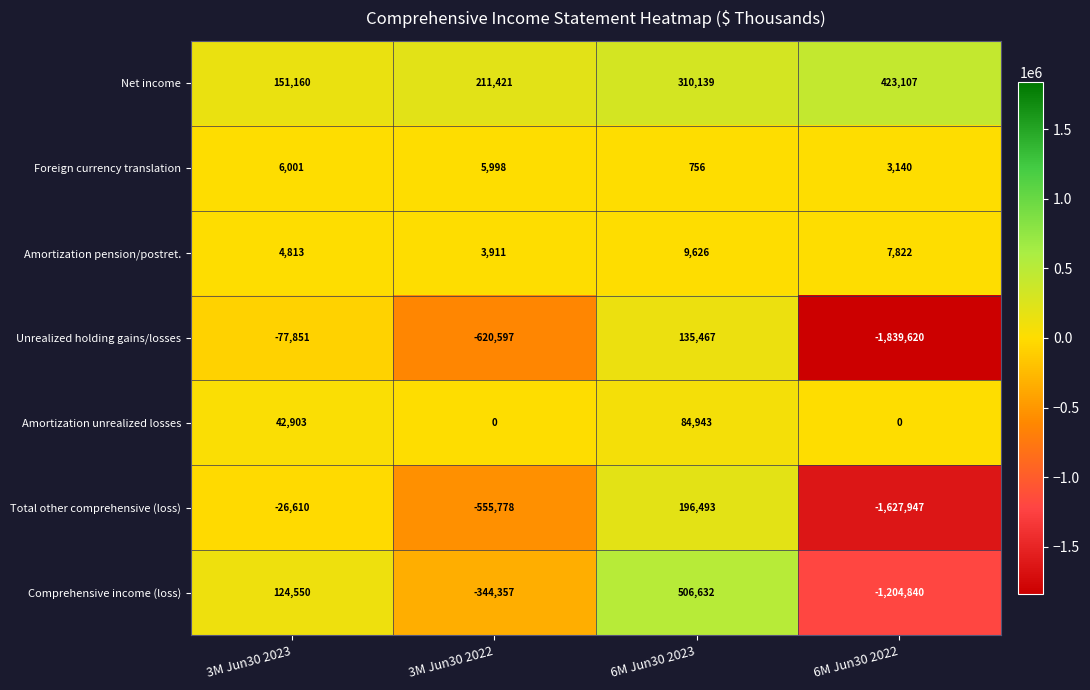

Rank the series by their maximum value, from highest to lowest.

Comprehensive income (loss), Net income, Total other comprehensive (loss), Unrealized holding gains/losses, Amortization unrealized losses, Amortization pension/postret., Foreign currency translation